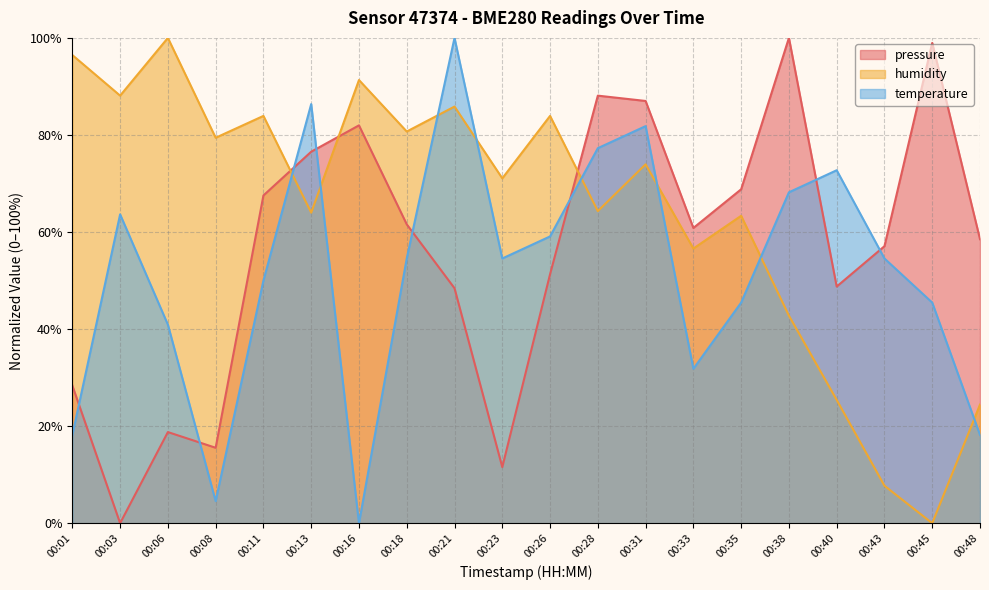

How many categories are shown in the chart?

20